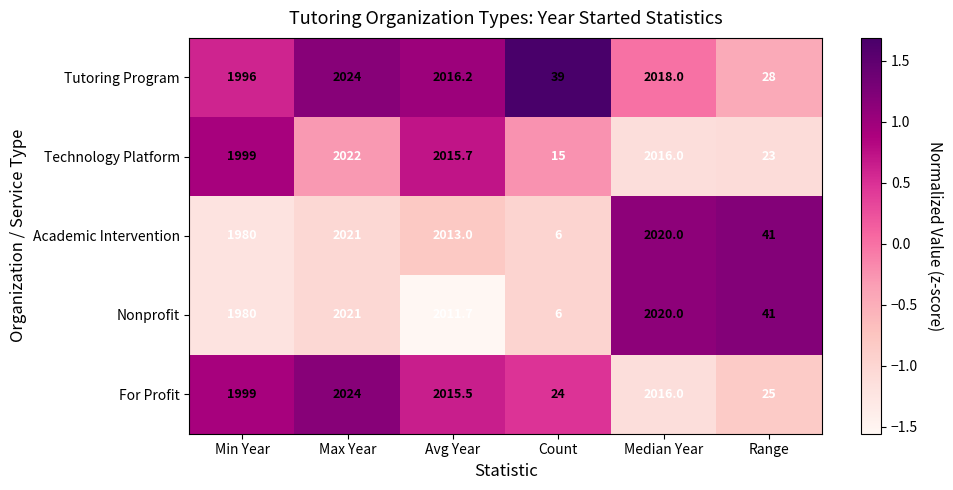

How many values in the Technology Platform series exceed 2015?

3